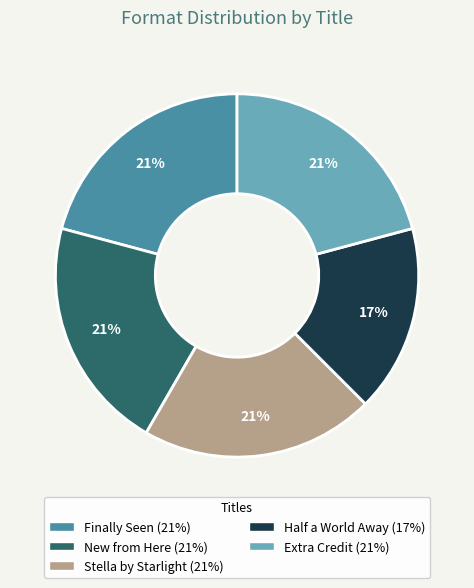

Which slice is the smallest?

Half a World Away